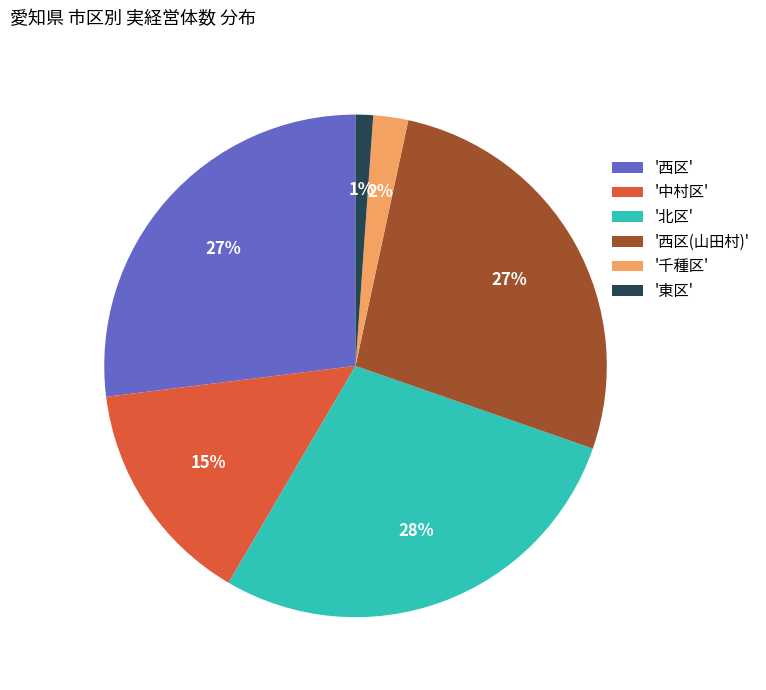

What is the ratio of the value at '中村区' to the value at '北区'?

0.5